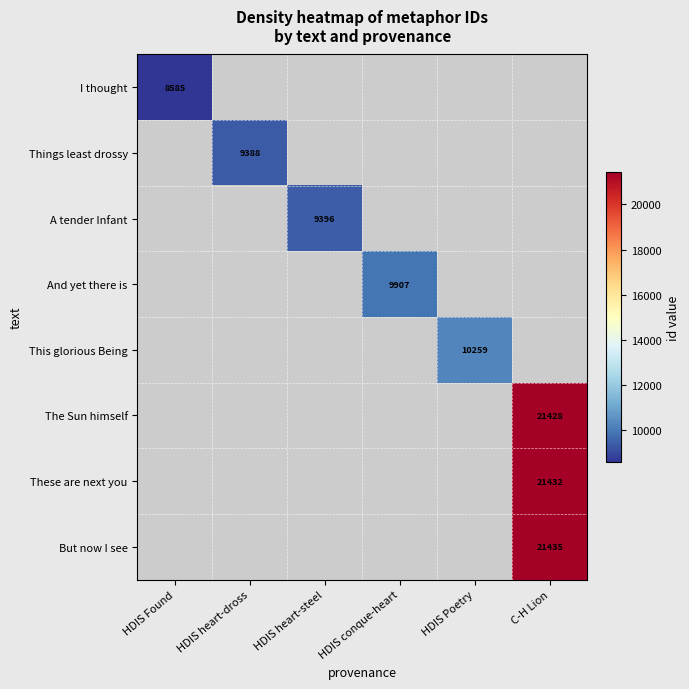

What is the smallest value displayed?

8585.0